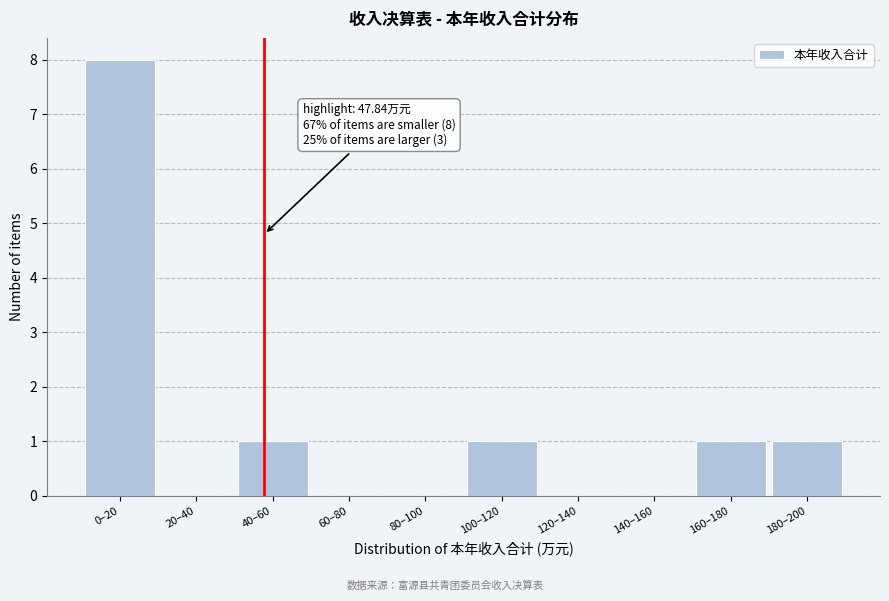

Reading left to right, what are all the values shown in this chart?

0–20=8	20–40=0	40–60=1	60–80=0	80–100=0	100–120=1	120–140=0	140–160=0	160–180=1	180–200=1